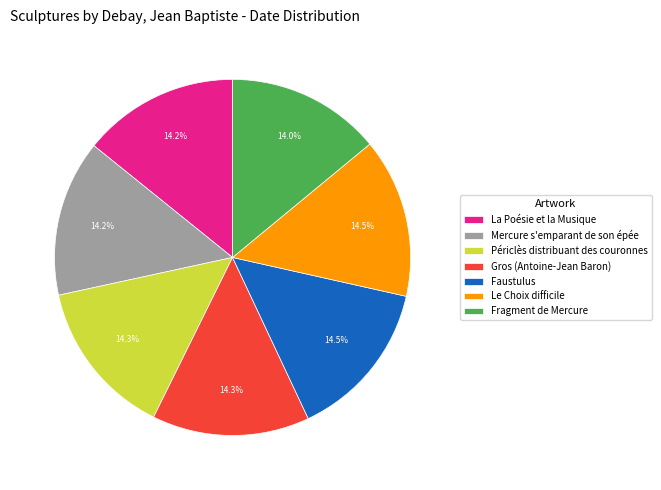

How many slices are in this pie chart?

7